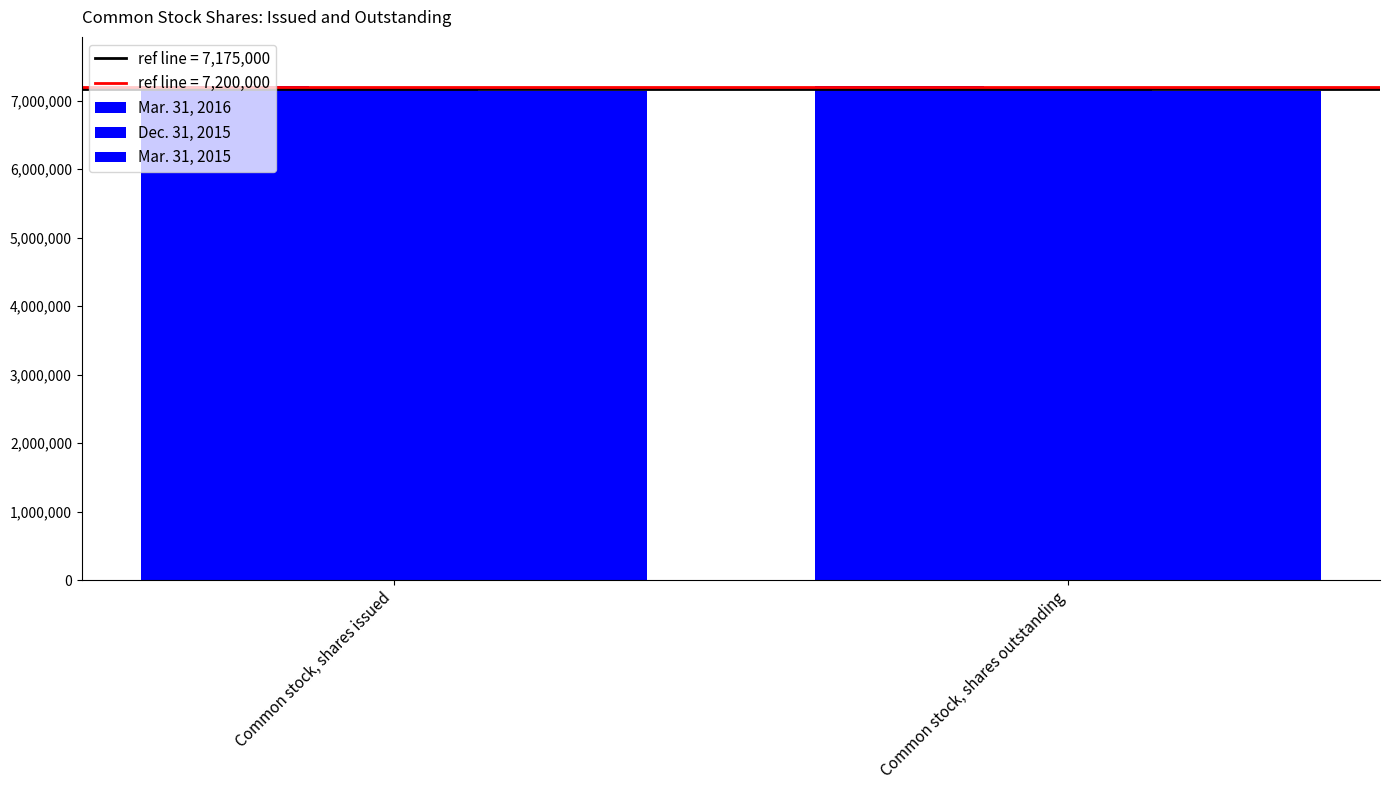

Does the chart contain any negative values?

No